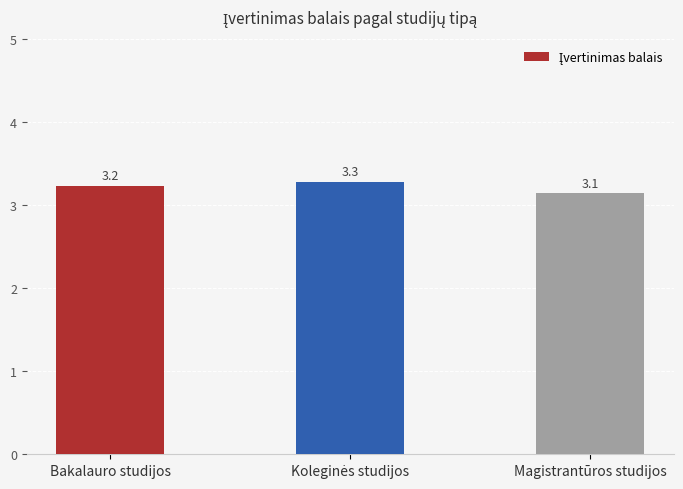

How many values are between 3 and 4?

3